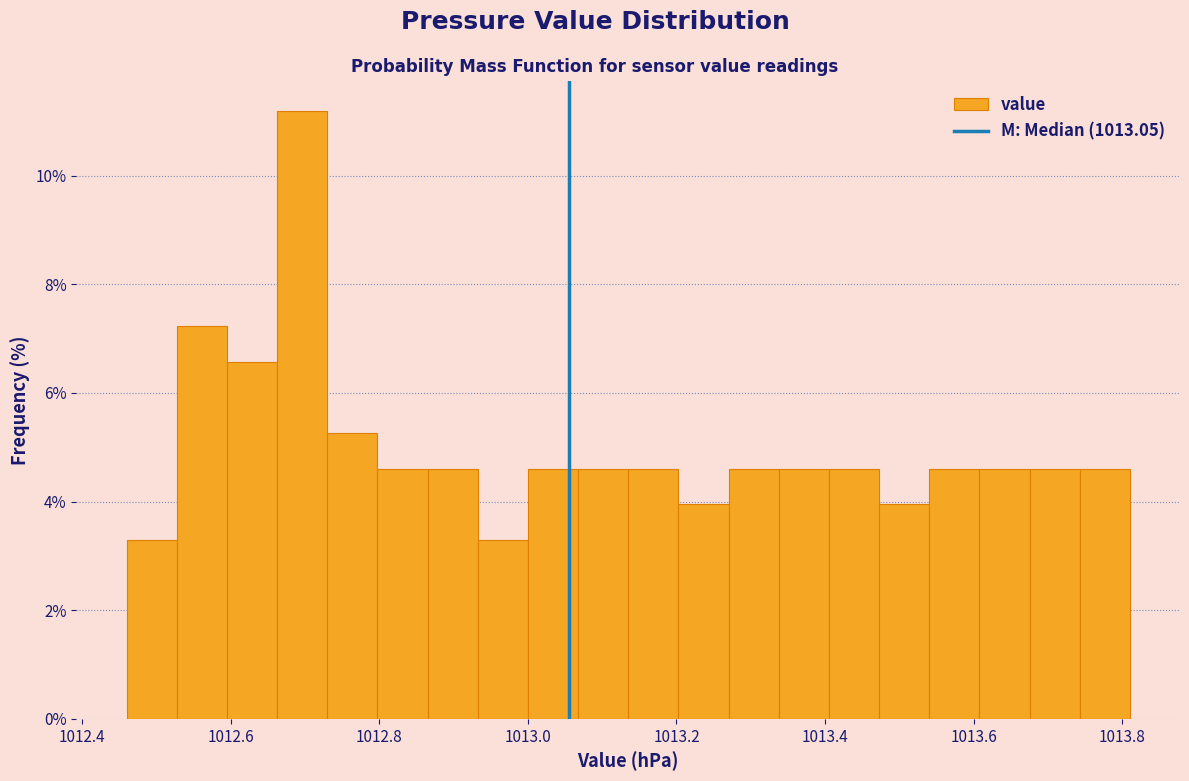

Read against the x-axis, roughly where is the centre of the tallest bar?

1012.70